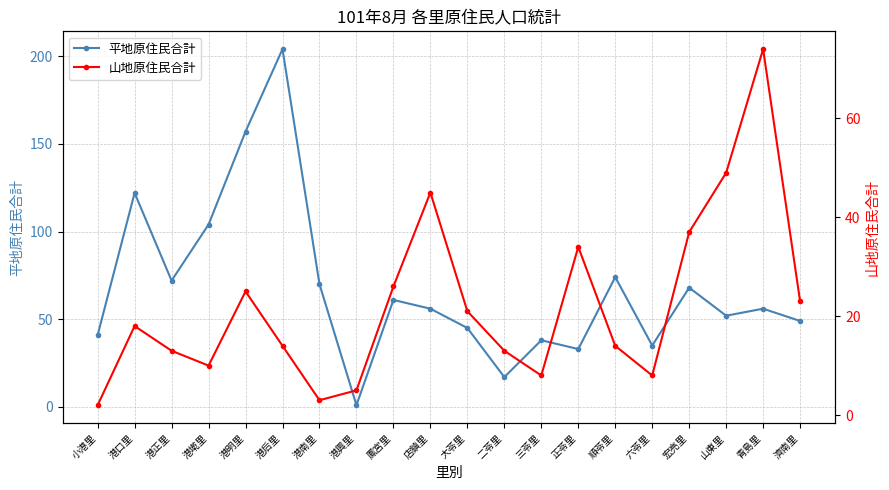

Does the chart display data point markers on the line(s)?

Yes